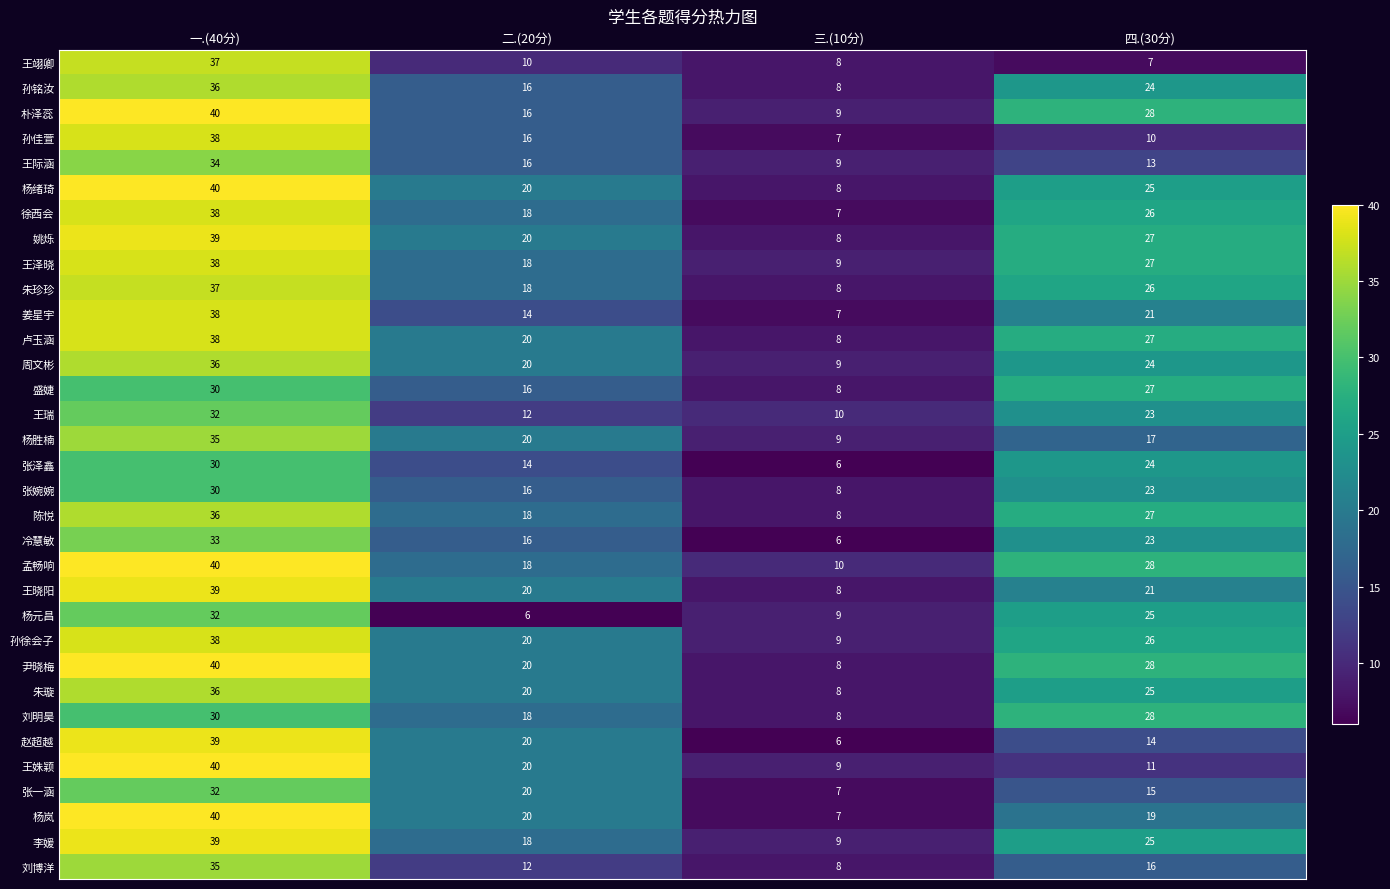

What is the difference between the highest and lowest values at 二.(20分)?

14